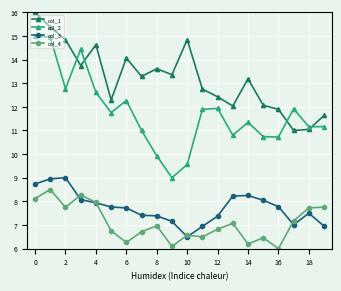

True or false: col_1 has more than 0 points higher than both neighbors.

True